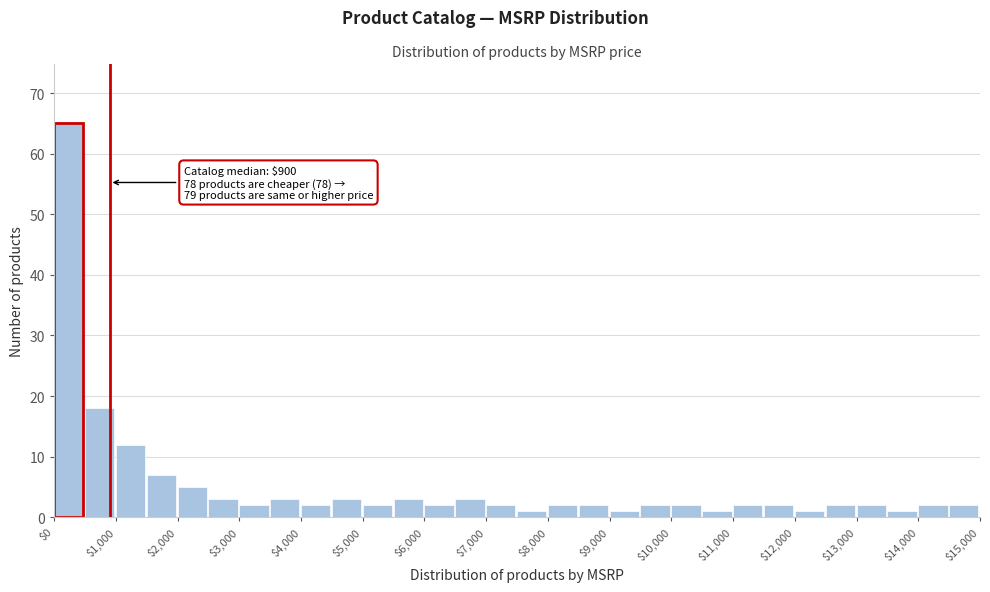

Which range on the x-axis has the tallest bar?

0 to 500